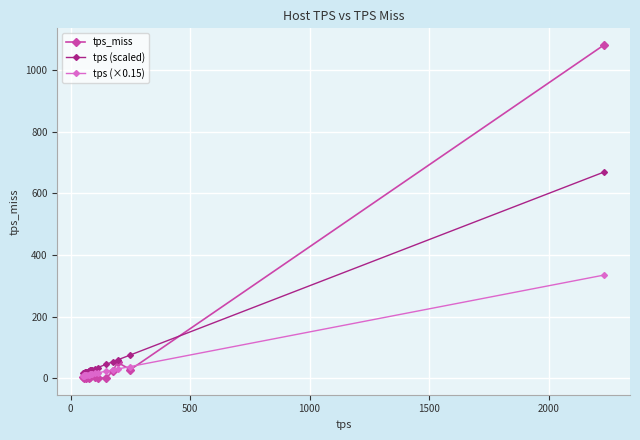

Rank the series by their maximum value, from highest to lowest.

tps_miss, tps (scaled), tps (×0.15)